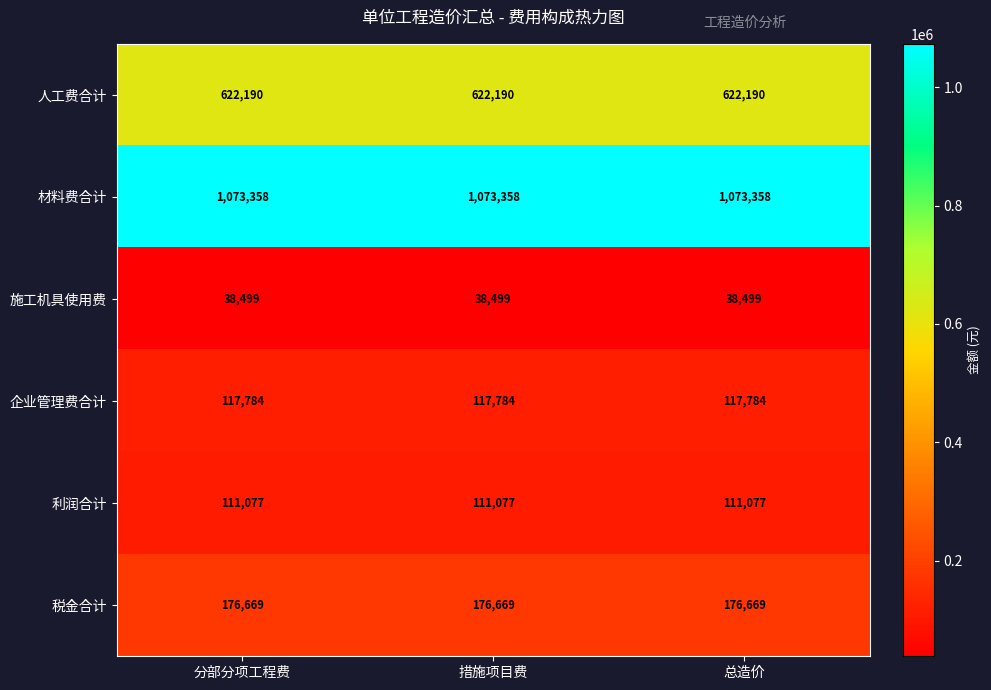

List the series in order of their peak value, lowest first.

施工机具使用费, 利润合计, 企业管理费合计, 税金合计, 人工费合计, 材料费合计